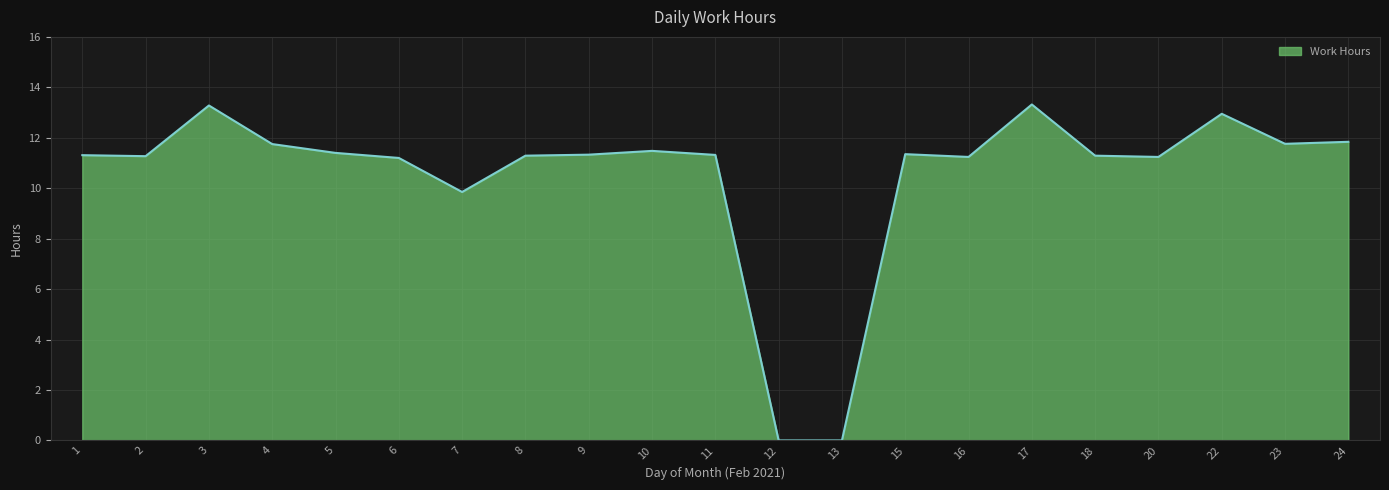

Is it true that the value at 15 is 11.3?

True